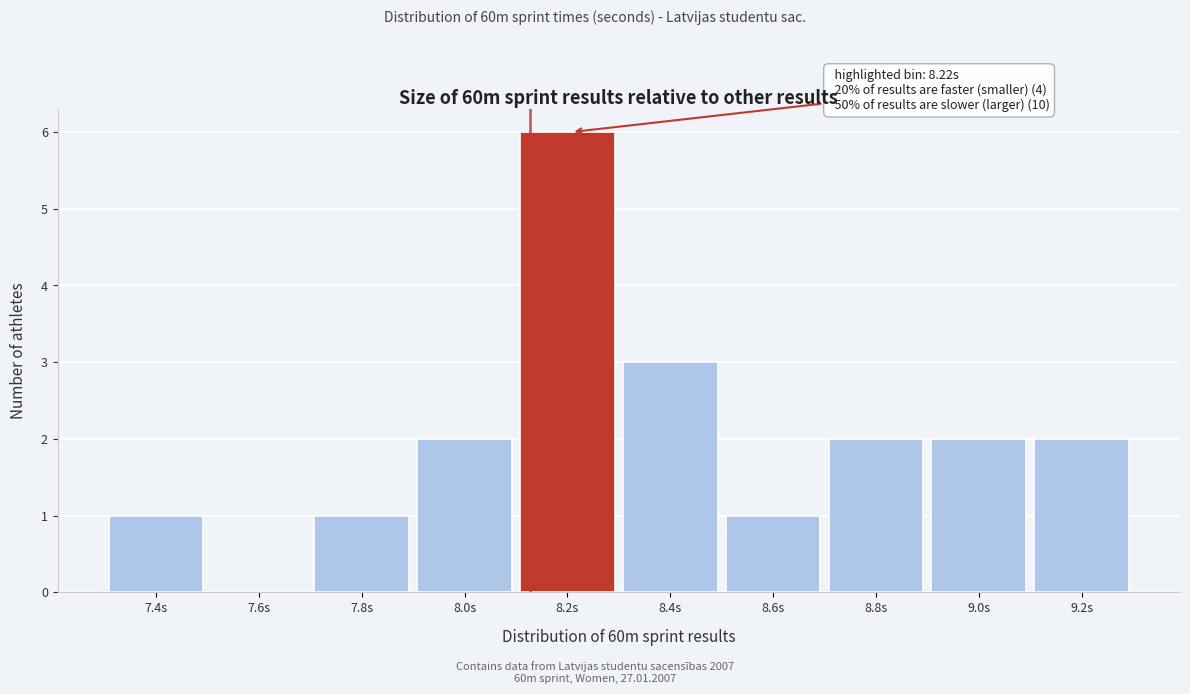

Reading right to left, extract all data points from this chart.

9.2s=2	9.0s=2	8.8s=2	8.6s=1	8.4s=3	8.2s=6	8.0s=2	7.8s=1	7.6s=0	7.4s=1